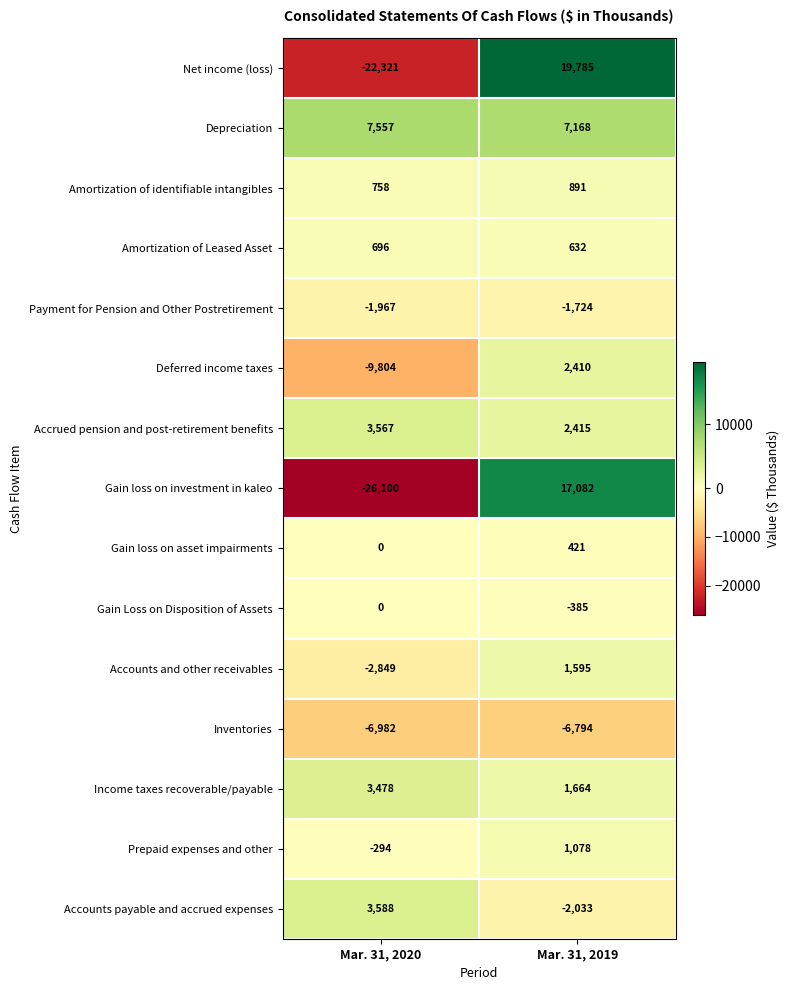

Reading right to left, list all the values displayed in this chart.

Net income (loss): Mar. 31, 2019=19785	Mar. 31, 2020=-22321
Depreciation: Mar. 31, 2019=7168	Mar. 31, 2020=7557
Amortization of identifiable intangibles: Mar. 31, 2019=891	Mar. 31, 2020=758
Amortization of Leased Asset: Mar. 31, 2019=632	Mar. 31, 2020=696
Payment for Pension and Other Postretirement: Mar. 31, 2019=-1724	Mar. 31, 2020=-1967
Deferred income taxes: Mar. 31, 2019=2410	Mar. 31, 2020=-9804
Accrued pension and post-retirement benefits: Mar. 31, 2019=2415	Mar. 31, 2020=3567
Gain loss on investment in kaleo: Mar. 31, 2019=17082	Mar. 31, 2020=-26100
Gain loss on asset impairments: Mar. 31, 2019=421	Mar. 31, 2020=0
Gain Loss on Disposition of Assets: Mar. 31, 2019=-385	Mar. 31, 2020=0
Accounts and other receivables: Mar. 31, 2019=1595	Mar. 31, 2020=-2849
Inventories: Mar. 31, 2019=-6794	Mar. 31, 2020=-6982
Income taxes recoverable/payable: Mar. 31, 2019=1664	Mar. 31, 2020=3478
Prepaid expenses and other: Mar. 31, 2019=1078	Mar. 31, 2020=-294
Accounts payable and accrued expenses: Mar. 31, 2019=-2033	Mar. 31, 2020=3588